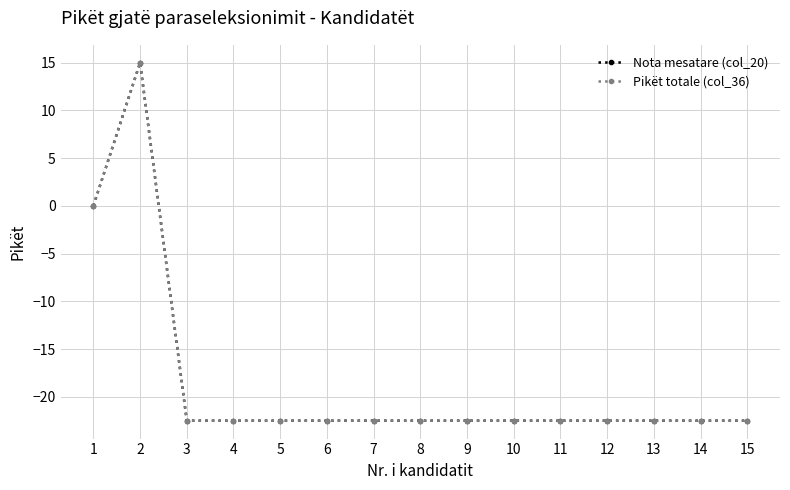

True or false: Pikët totale (col_36) and Nota mesatare (col_20) cross at least once.

False